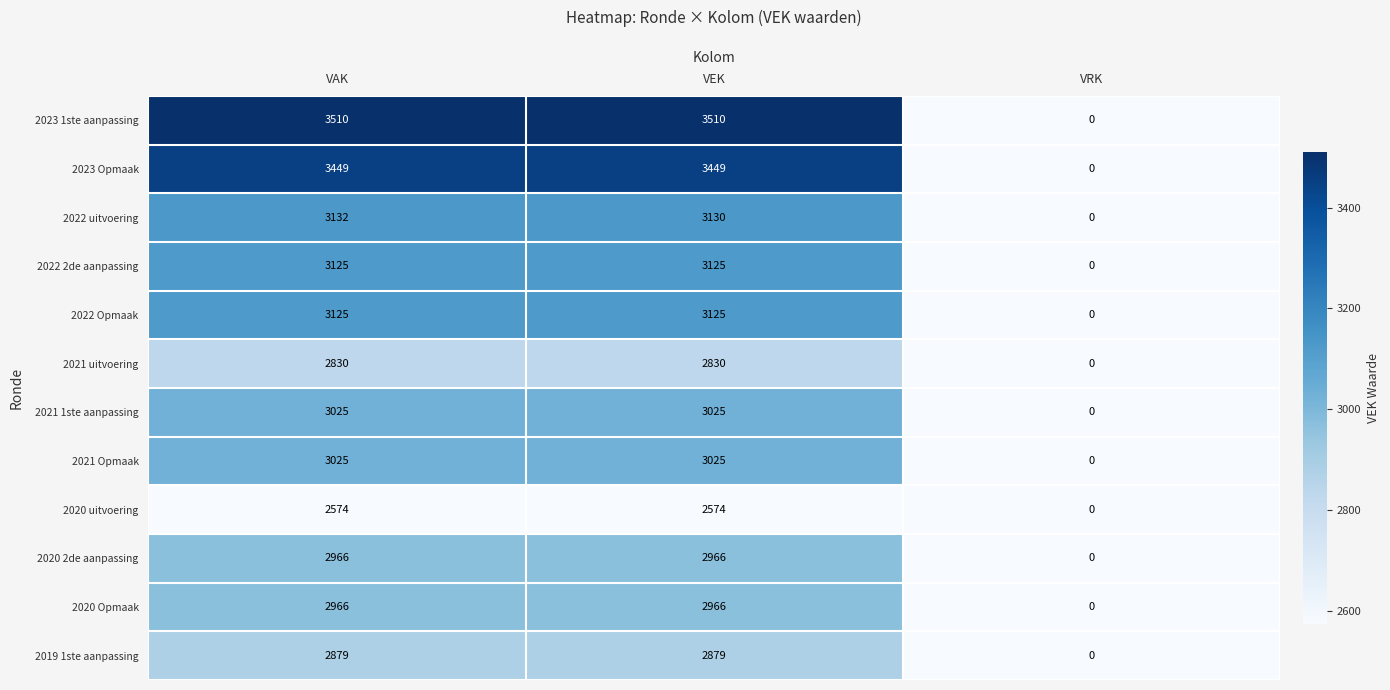

What is the difference between the maximum and minimum values in the 2022 2de aanpassing series?

3125